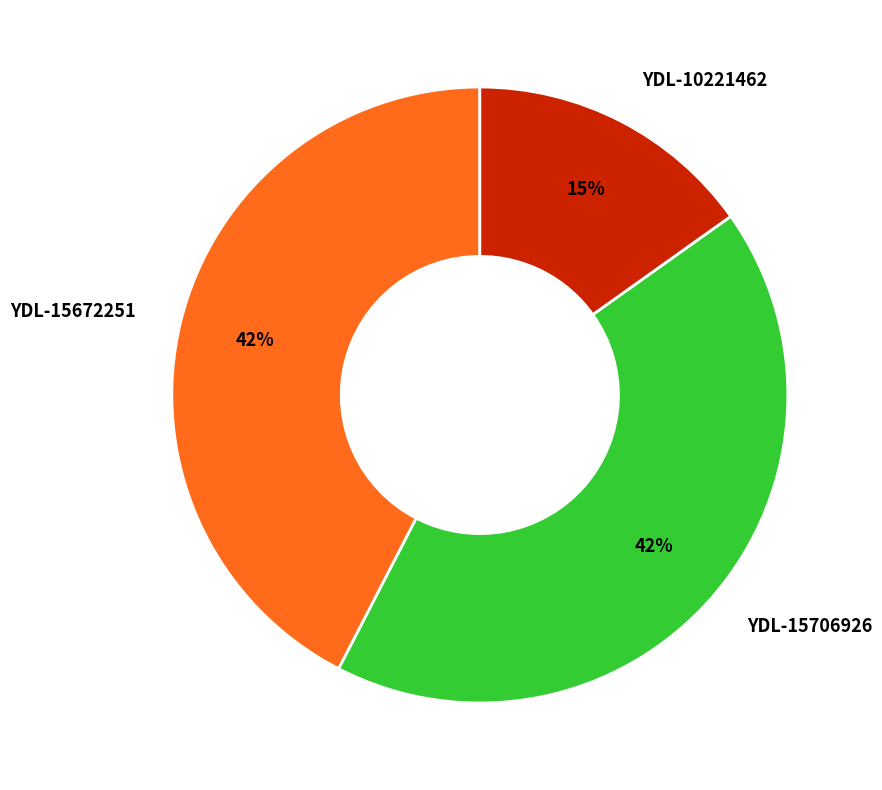

What is the ratio of the value at YDL-15672251 to the value at YDL-15706926?

1.0